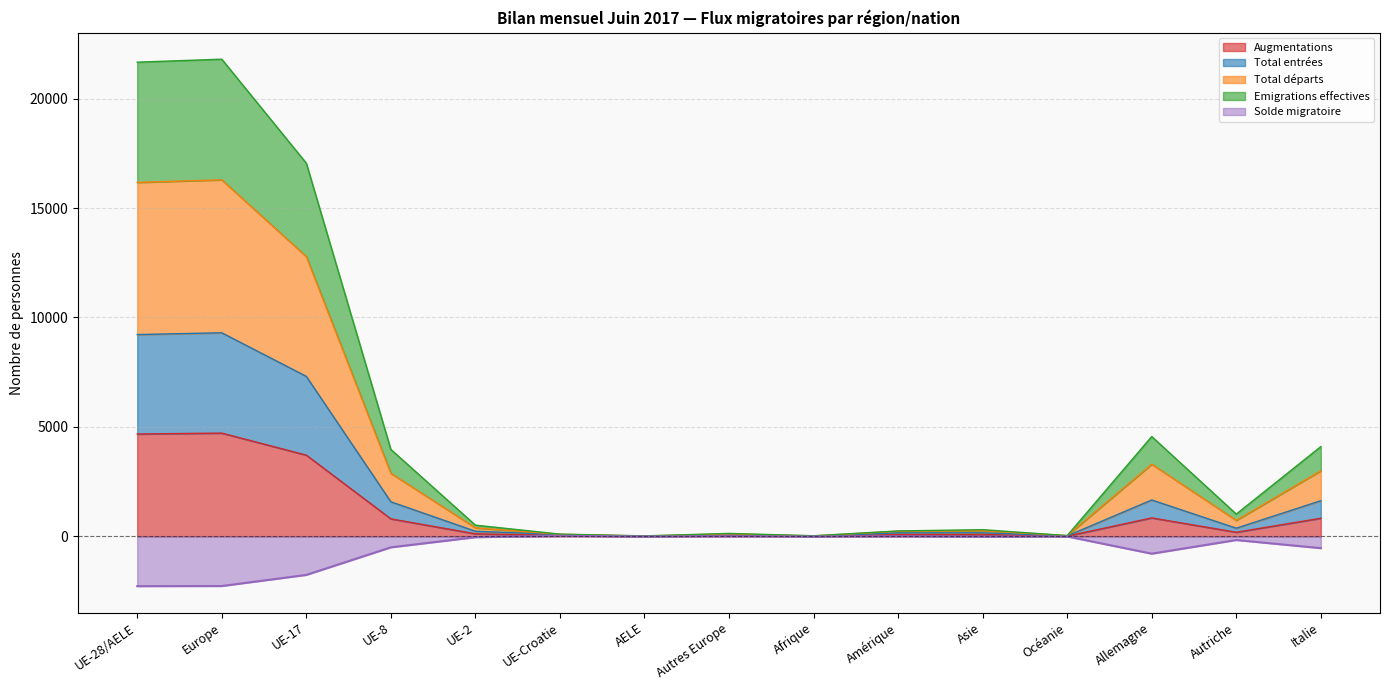

What is the difference between the maximum and minimum values in the Augmentations series?

4714